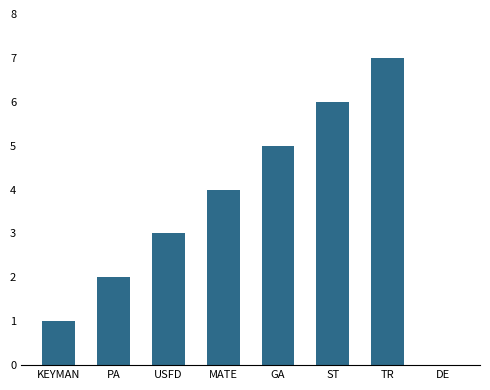

True or false: the data shows 1 at KEYMAN.

True